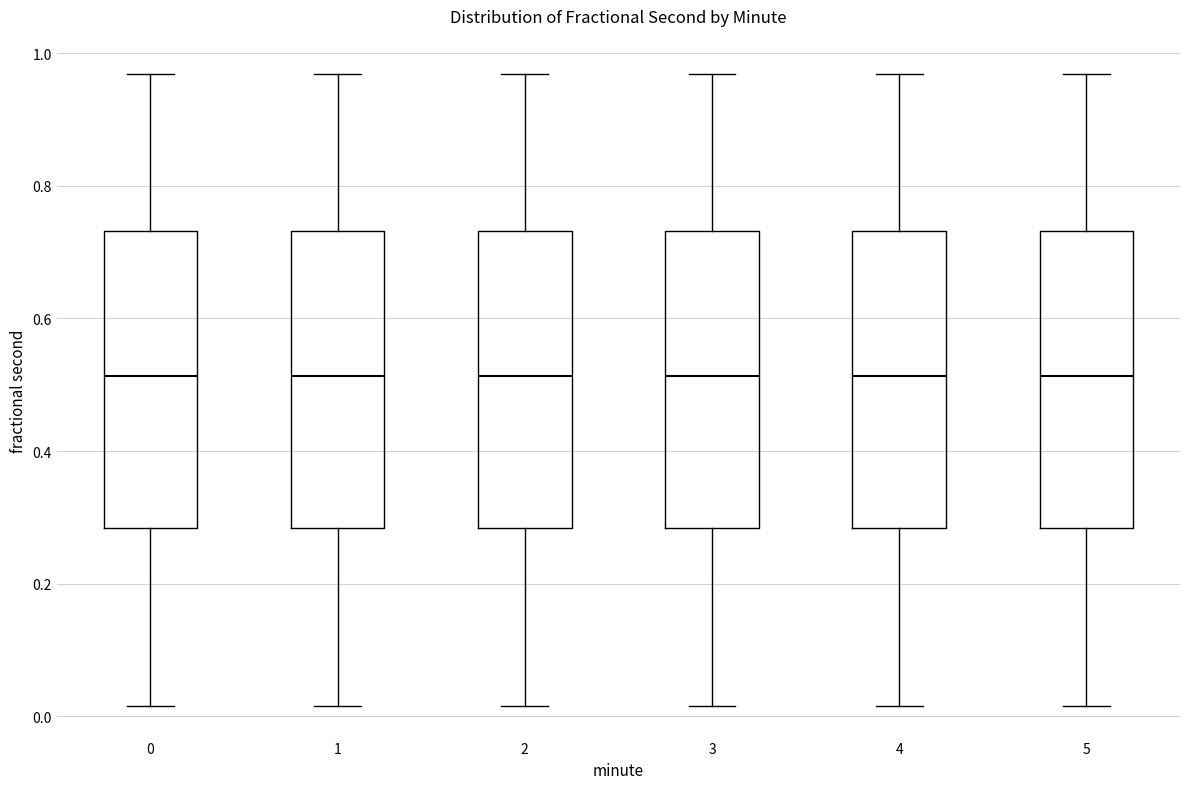

Where is the lower edge of the box at x = 1 on the y-axis? The values are not printed on the chart, so give them approximately, as read against the axis.

0.28